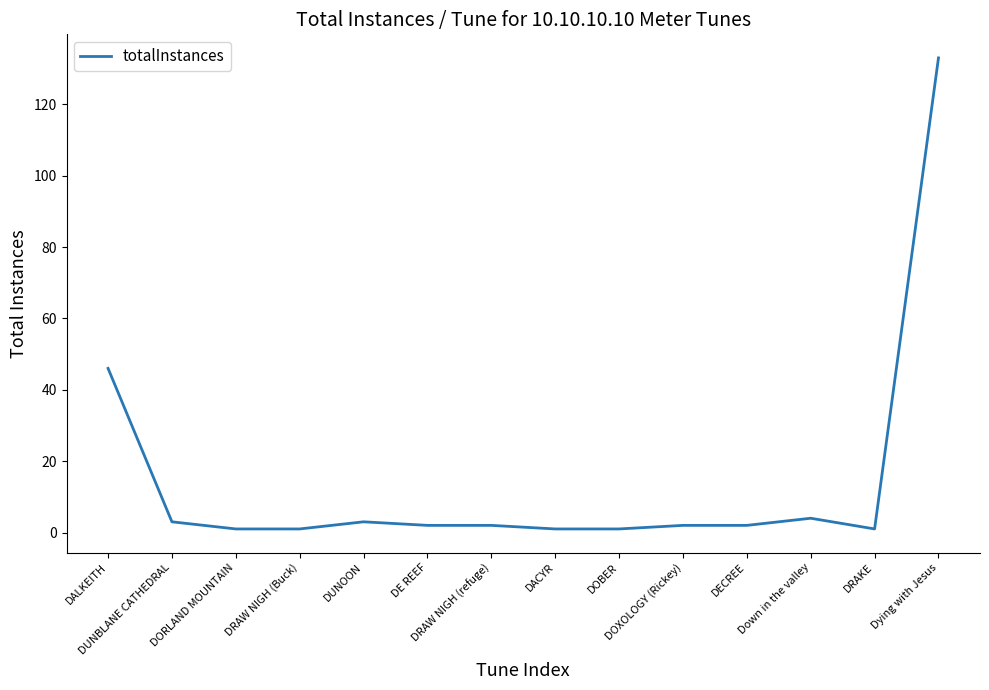

What is the sum of the values at DOXOLOGY (Rickey) and DUNOON?

5